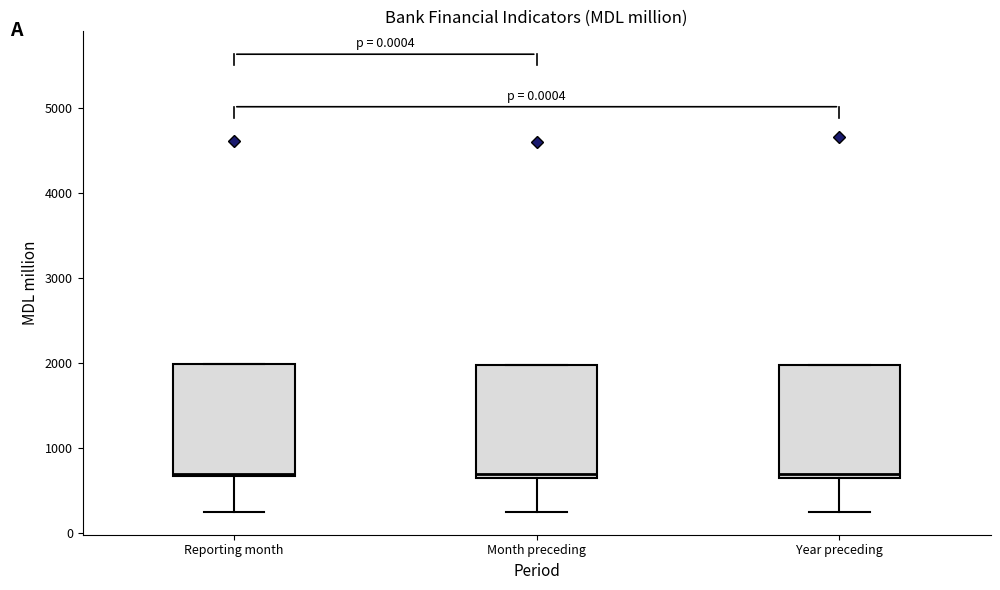

Reading left to right, read every box against the y-axis: the position of its median line, the range the box covers, and the ends of its whiskers. The values are not printed on the chart, so give them approximately, as read against the axis.

Reporting month: median 700 (just above the box's lower edge), box 700 to 2000, whiskers 300 to 2000
Month preceding: median 700 (just above the box's lower edge), box 700 to 2000, whiskers 300 to 2000
Year preceding: median 700, box 600 to 2000, whiskers 300 to 2000